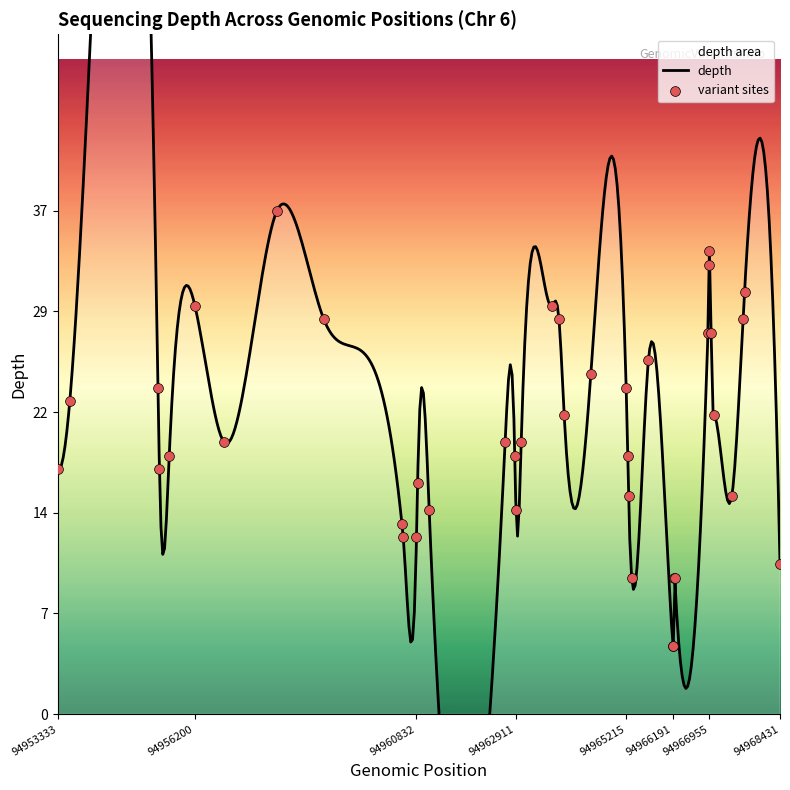

Approximately how many times larger is the value at 94966925 compared to 94962911?

1.9